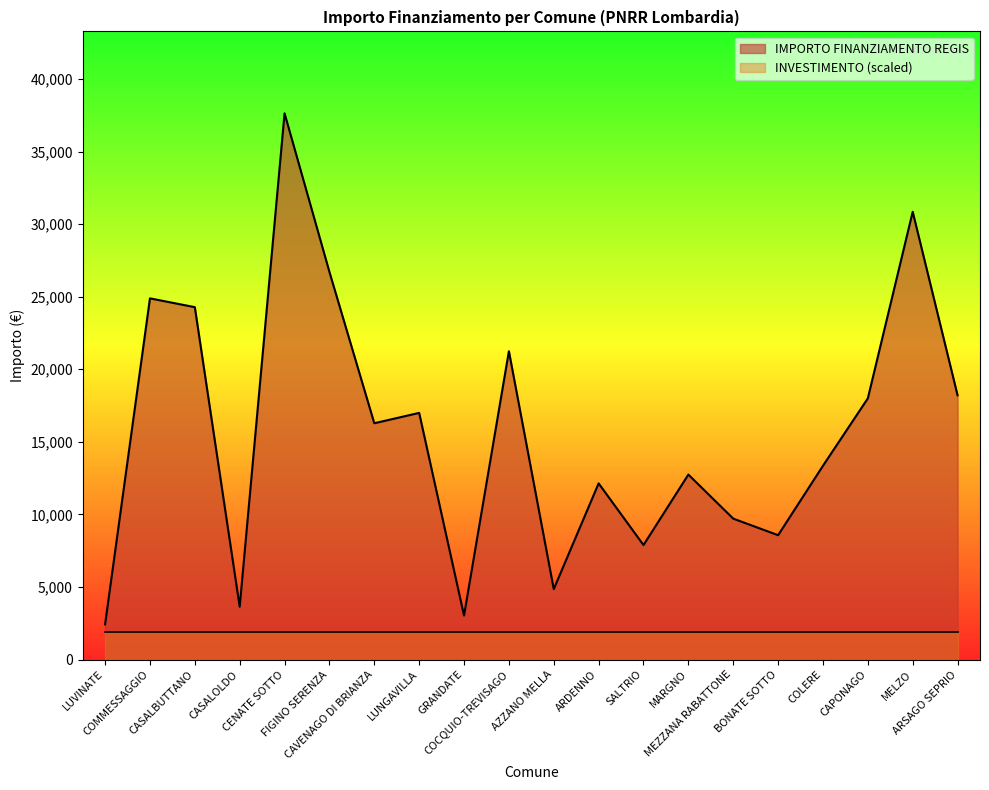

What position from the left is MELZO?

19